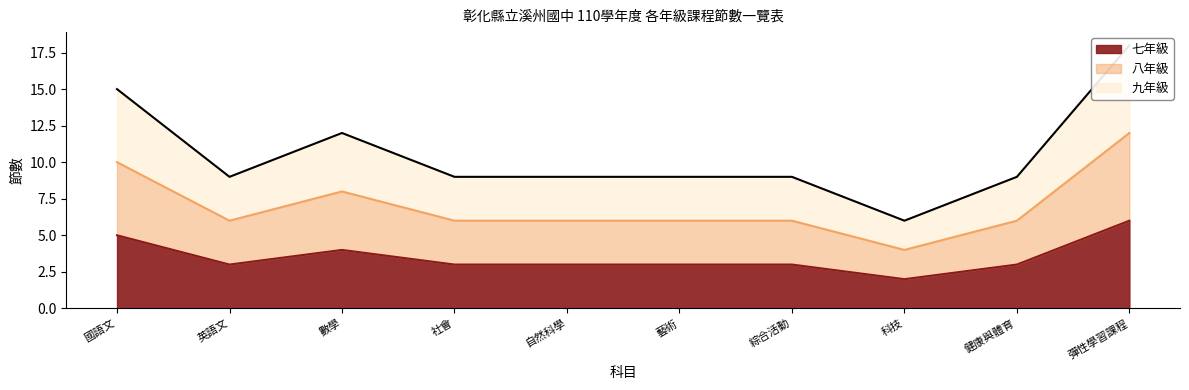

True or false: 九年級 has more than 0 interior local peaks.

True